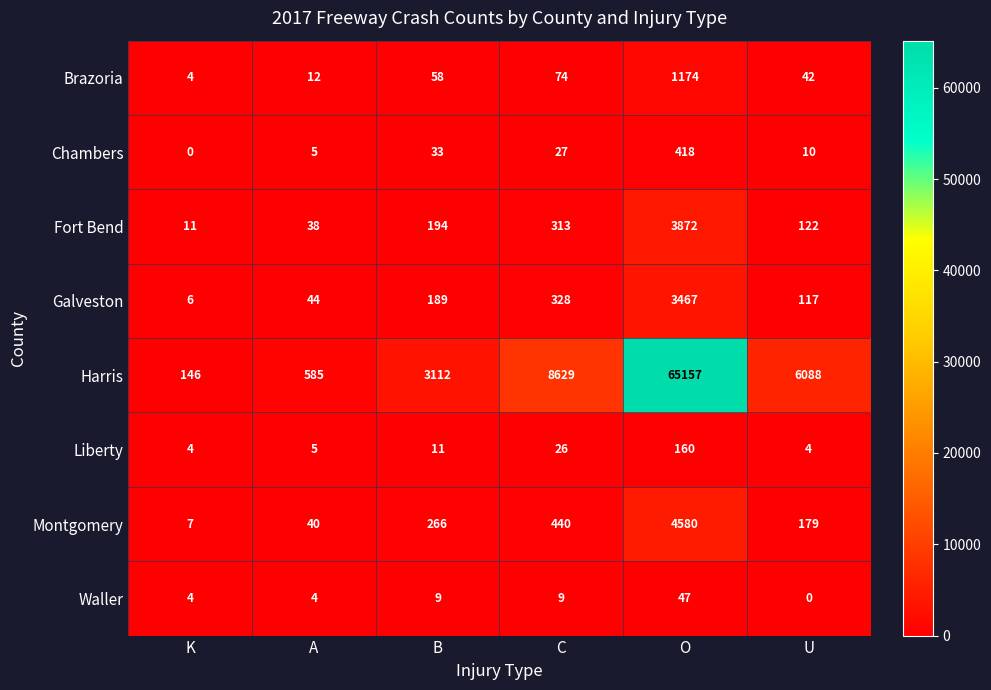

True or false: Galveston has a value of 73 at A.

False